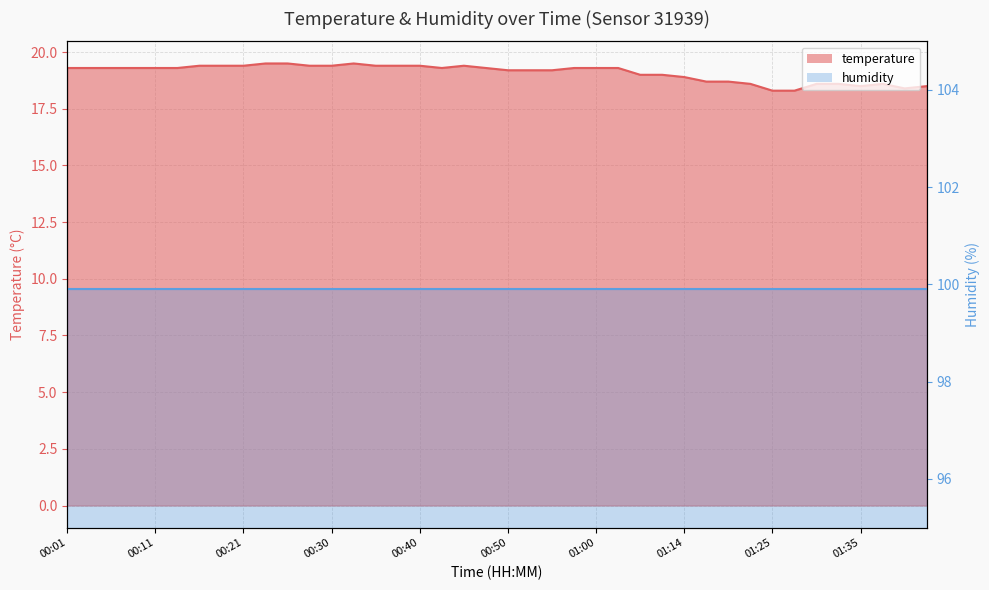

Rank the categories by value from highest to lowest.

00:23, 00:25, 00:33, 00:16, 00:18, 00:21, 00:28, 00:30, 00:35, 00:38, 00:40, 00:45, 00:01, 00:03, 00:06, 00:08, 00:11, 00:13, 00:43, 00:48, 00:58, 01:00, 01:03, 00:50, 00:53, 00:55, 01:05, 01:08, 01:14, 01:16, 01:19, 01:22, 01:30, 01:33, 01:38, 01:35, 01:43, 01:40, 01:25, 01:28